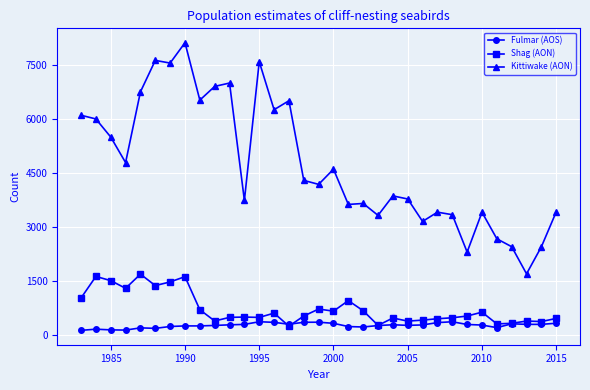

What are all the series names shown in the legend?

Fulmar (AOS), Shag (AON), Kittiwake (AON)